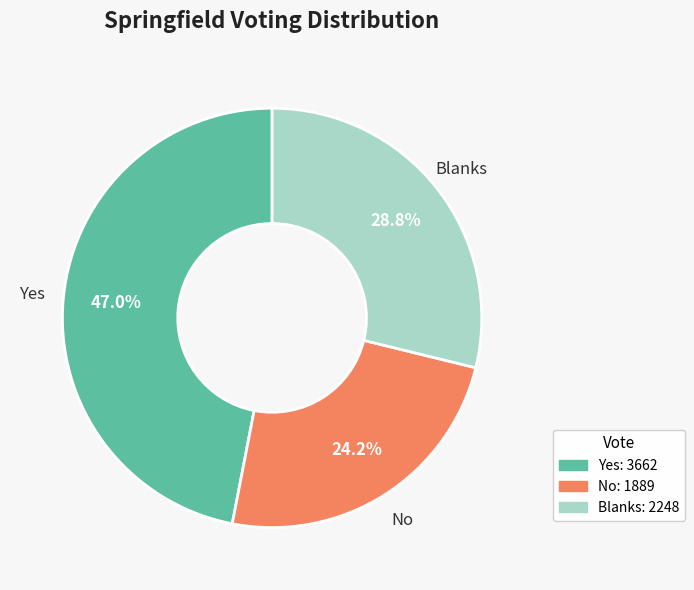

Does any single category account for the majority?

No